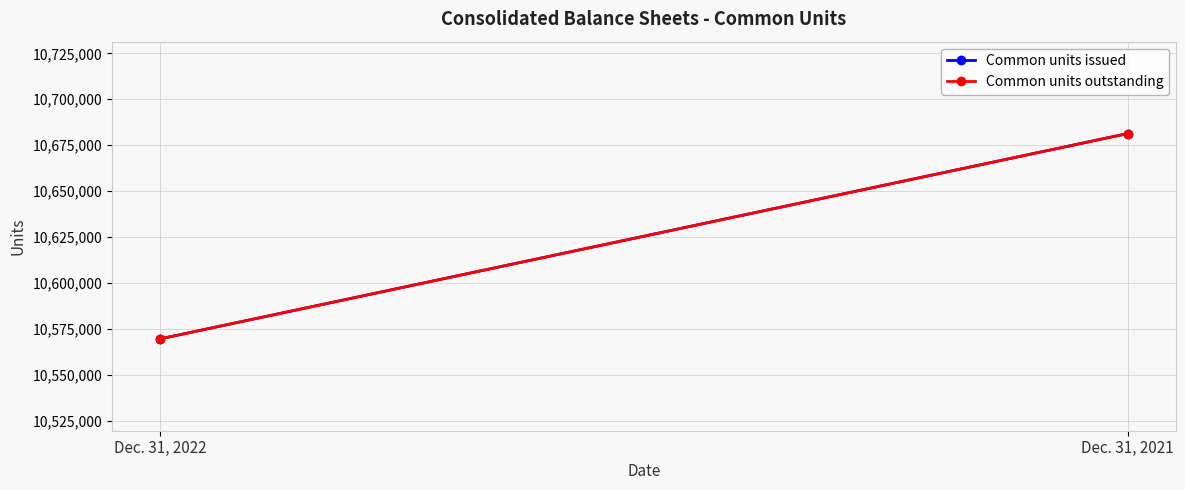

List the series in order of their peak value, highest first.

Common units issued, Common units outstanding